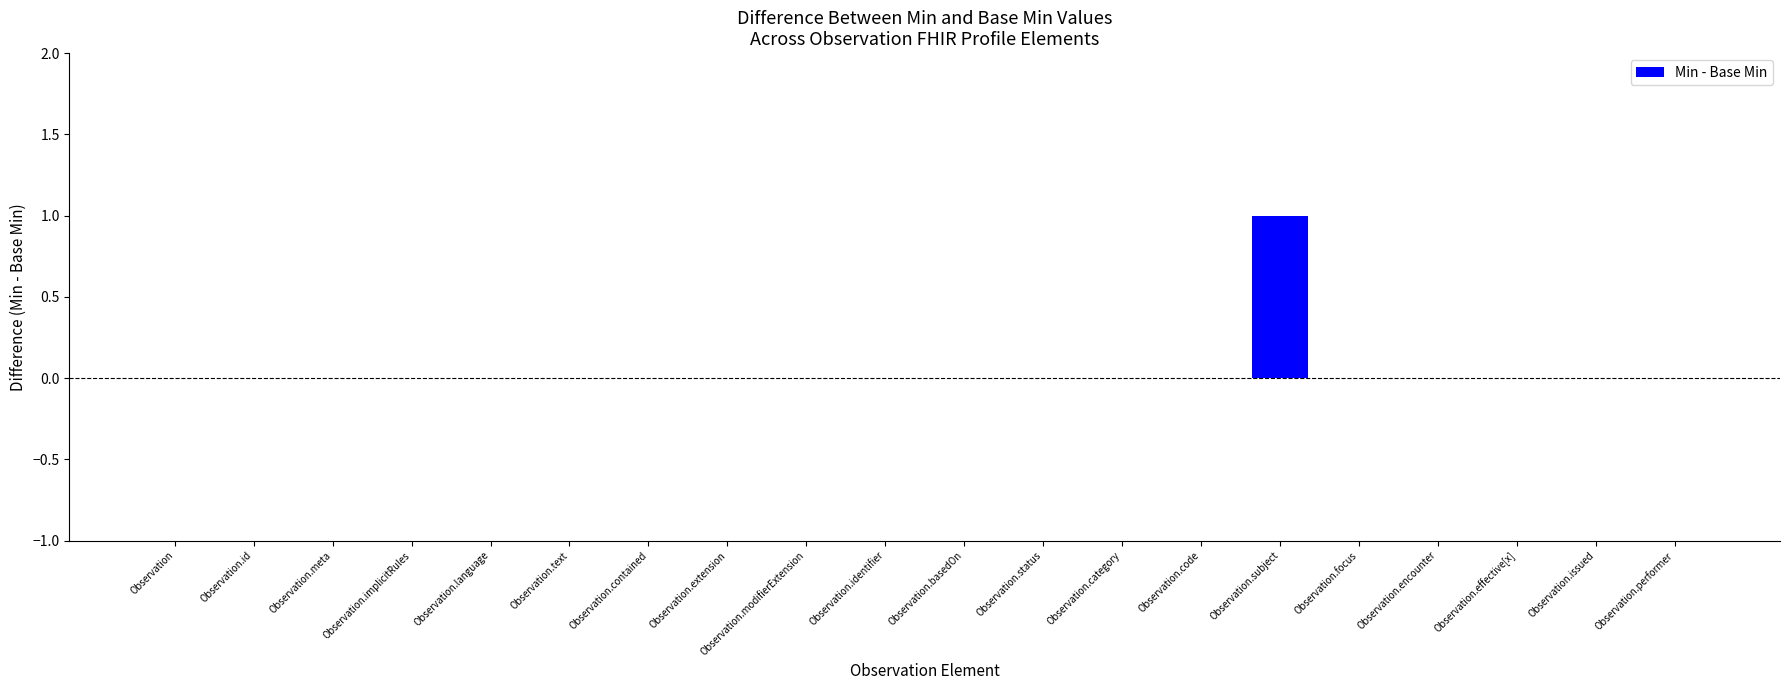

Which label corresponds to the largest value in the chart?

Observation.subject